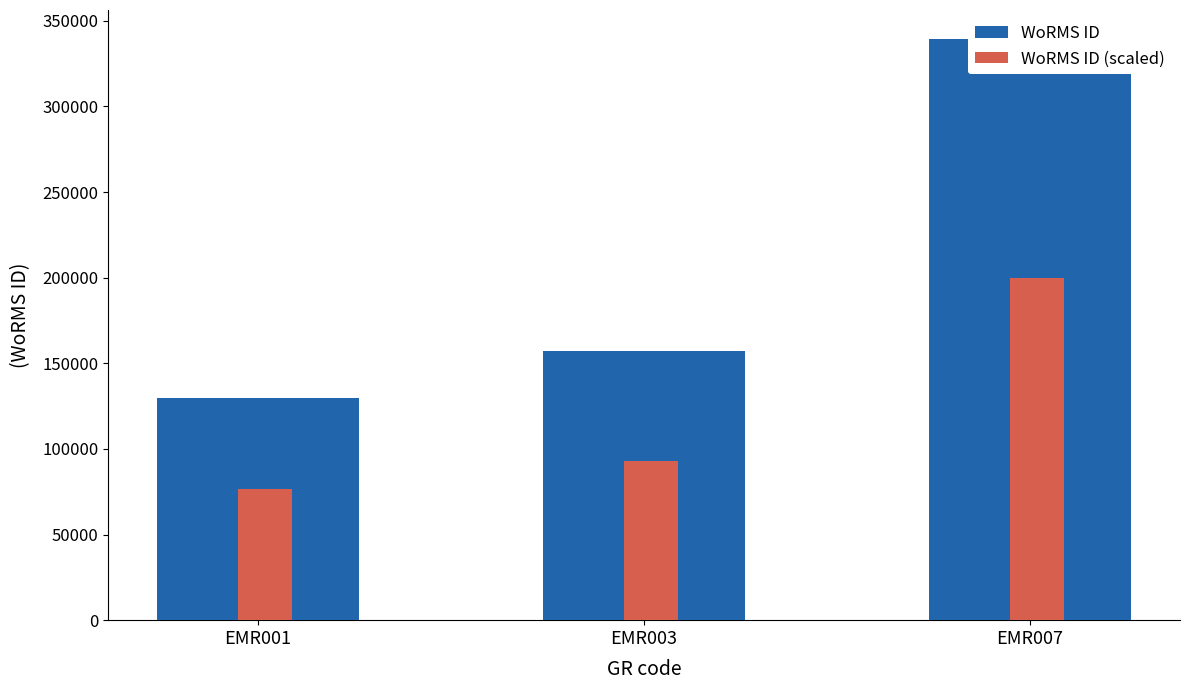

Which series has the widest spread of values?

WoRMS ID